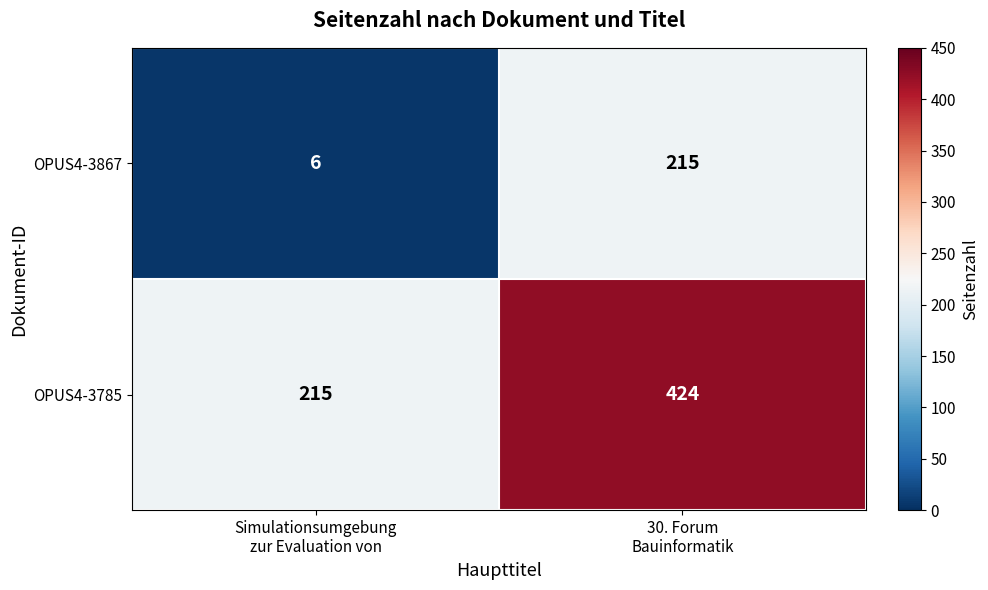

Which label corresponds to the smallest value in the chart?

Simulationsumgebung
zur Evaluation von